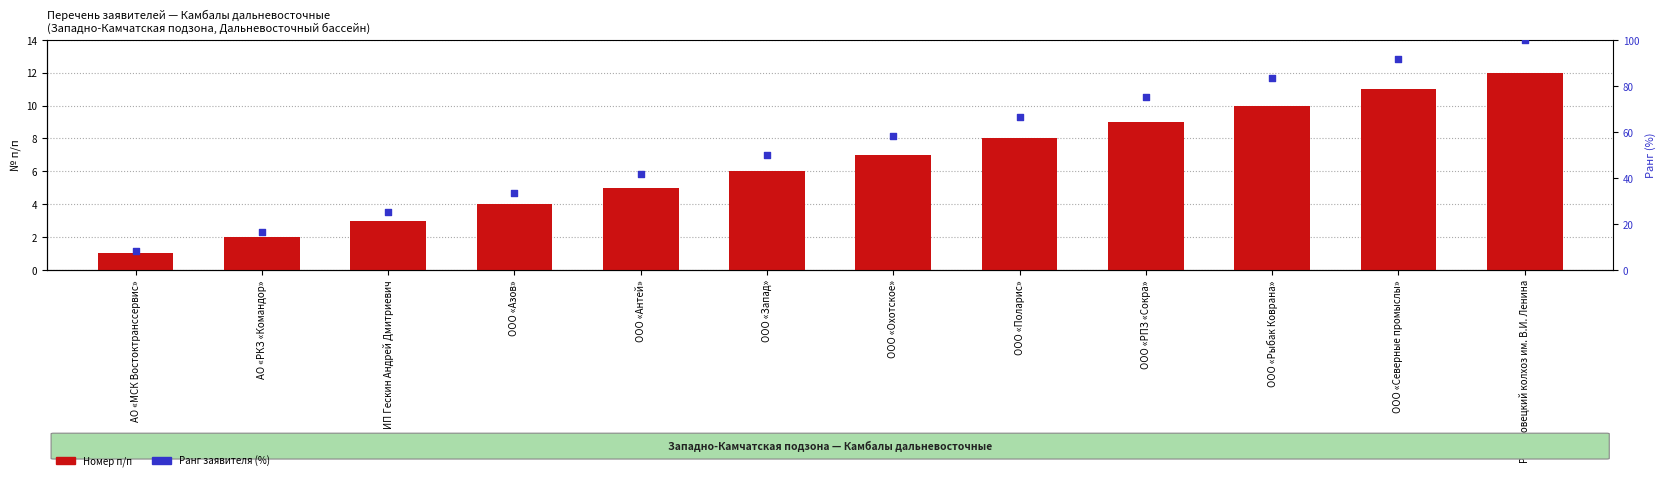

Which series reaches the minimum Y coordinate?

Номер п/п